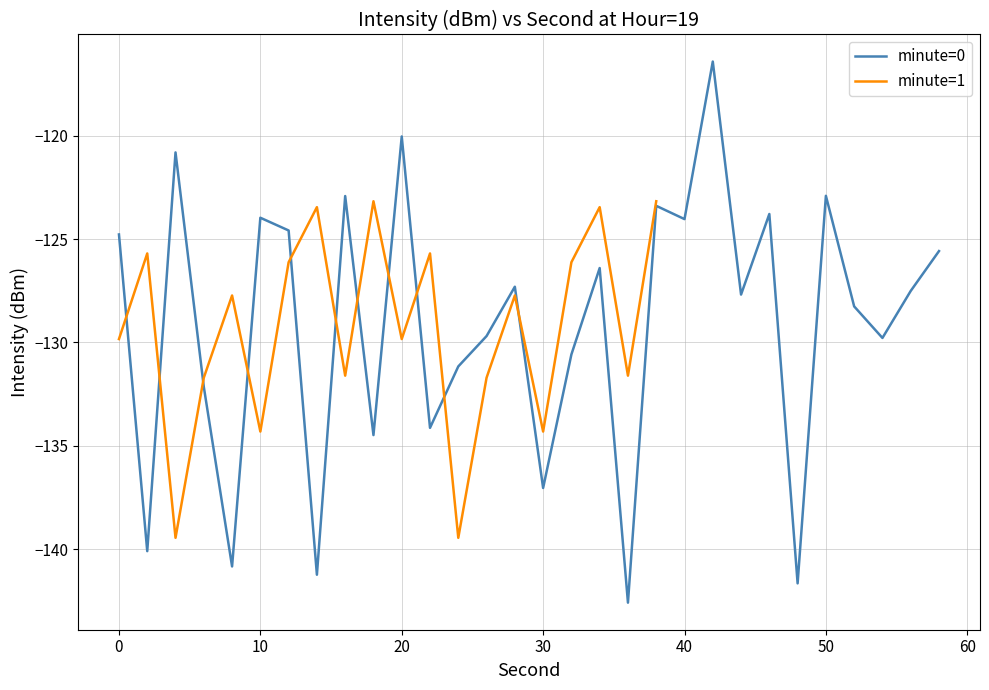

What is the change in value from 42 to 56?

-11.1